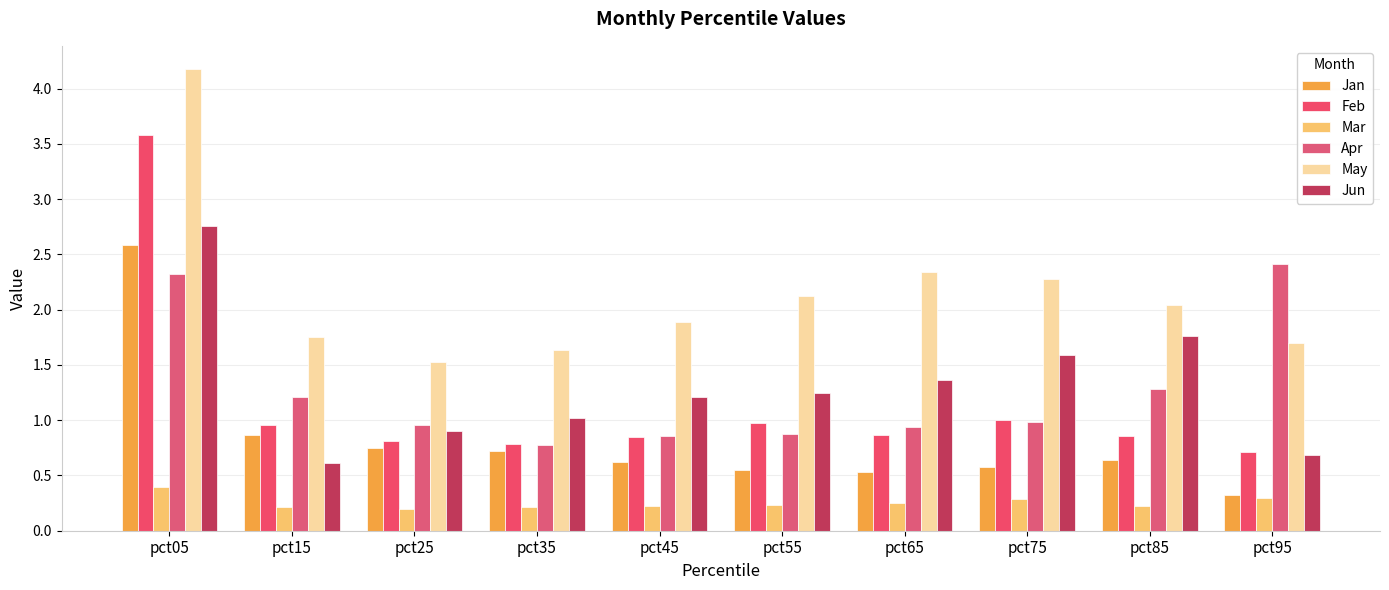

Reading left to right, extract all data points from this chart.

Jan: 2.6	0.9	0.7	0.7	0.6	0.6	0.5	0.6	0.6	0.3
Feb: 3.6	1.0	0.8	0.8	0.8	1.0	0.9	1.0	0.9	0.7
Mar: 0.4	0.2	0.2	0.2	0.2	0.2	0.2	0.3	0.2	0.3
Apr: 2.3	1.2	1.0	0.8	0.9	0.9	0.9	1.0	1.3	2.4
May: 4.2	1.8	1.5	1.6	1.9	2.1	2.3	2.3	2.0	1.7
Jun: 2.8	0.6	0.9	1.0	1.2	1.2	1.4	1.6	1.8	0.7